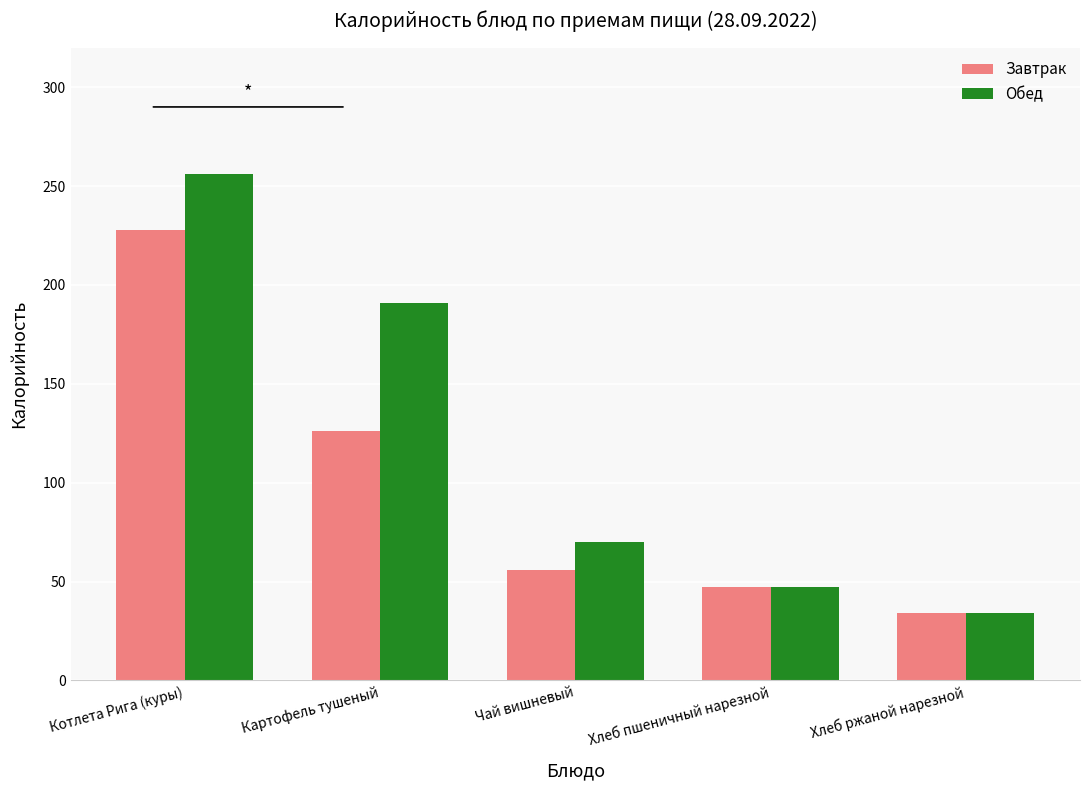

What is the approximate value of Обед at Хлеб ржаной нарезной?

34